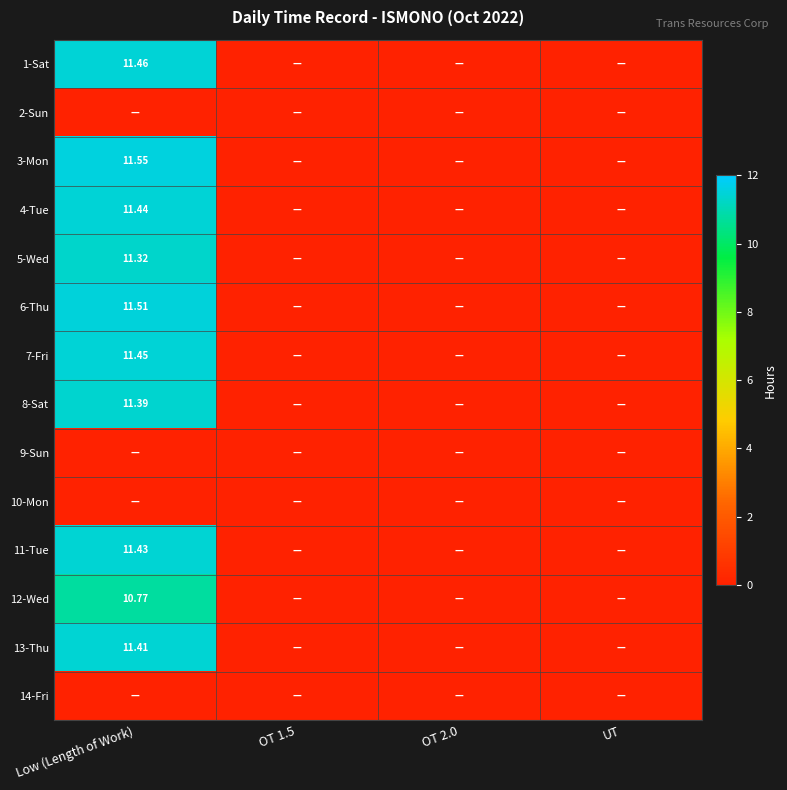

Is it true that 13-Thu equals 0.0 at UT?

True